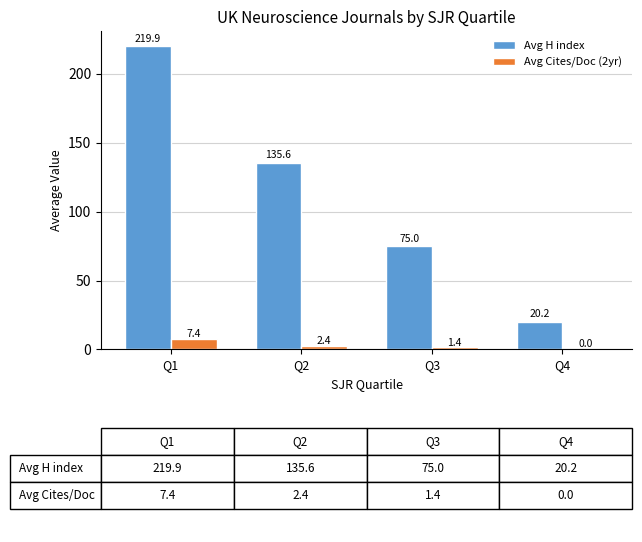

At which label does Avg H index reach its peak?

Q1